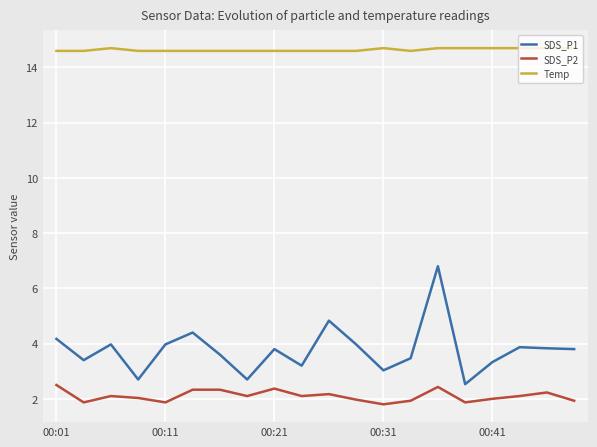

Which series has the widest spread of values?

SDS_P1